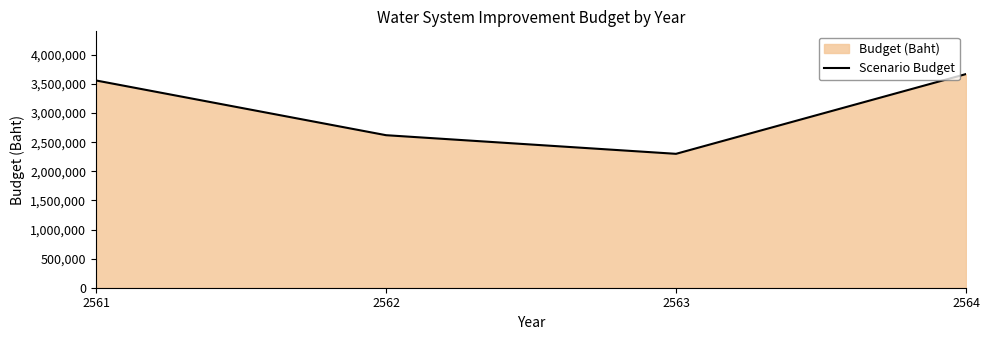

True or false: the data has more than 2 interior local peaks.

False